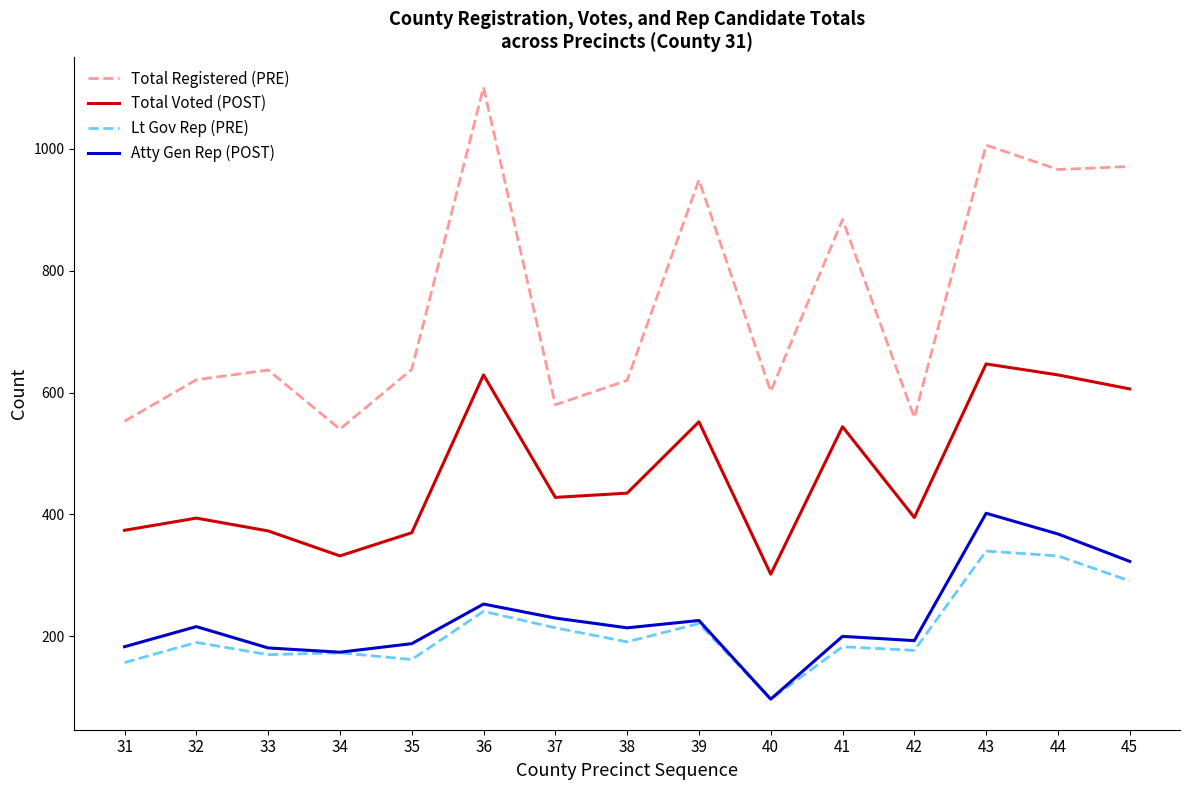

What is the difference between the maximum and minimum values in the Atty Gen Rep (POST) series?

305